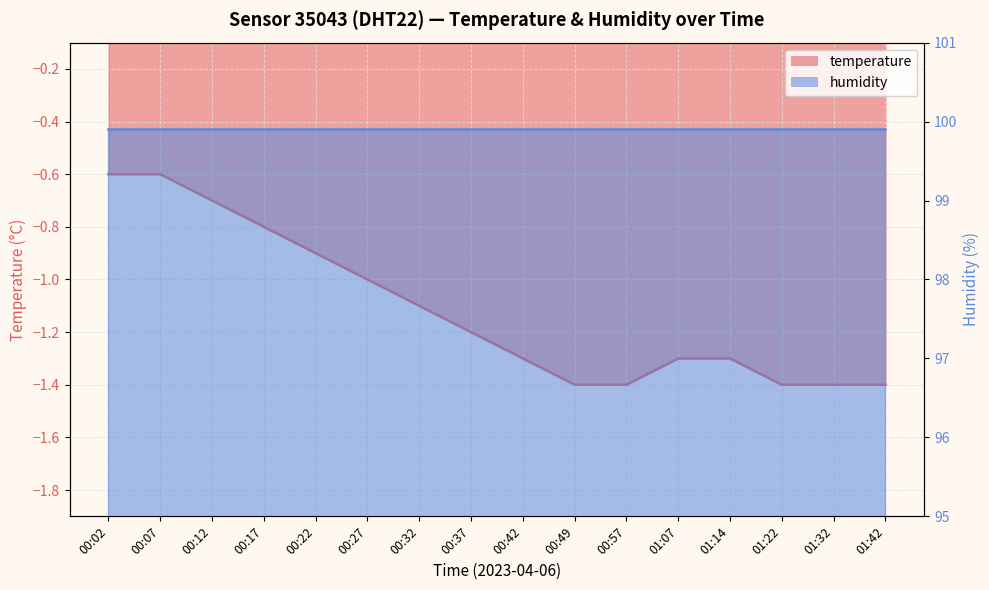

What is the difference between the values at 00:17 and 01:14?

0.5